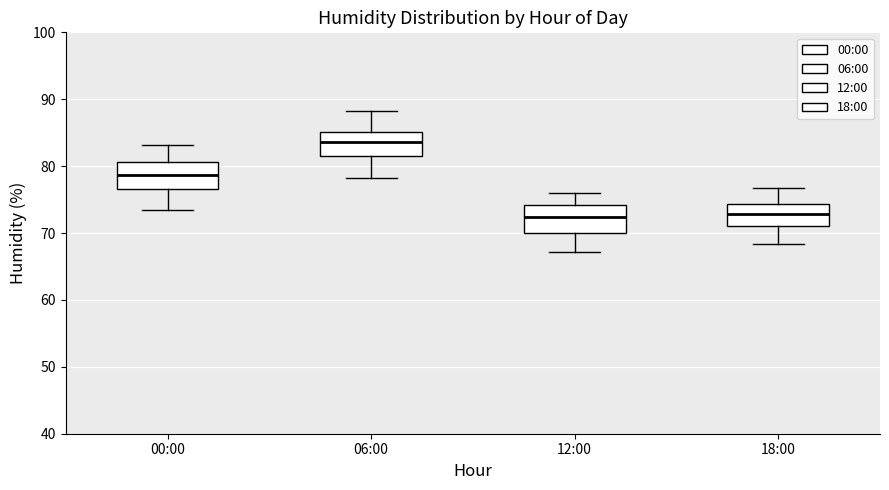

Where does the lower whisker of the box for 00:00 end on the y-axis? The values are not printed on the chart, so give them approximately, as read against the axis.

73